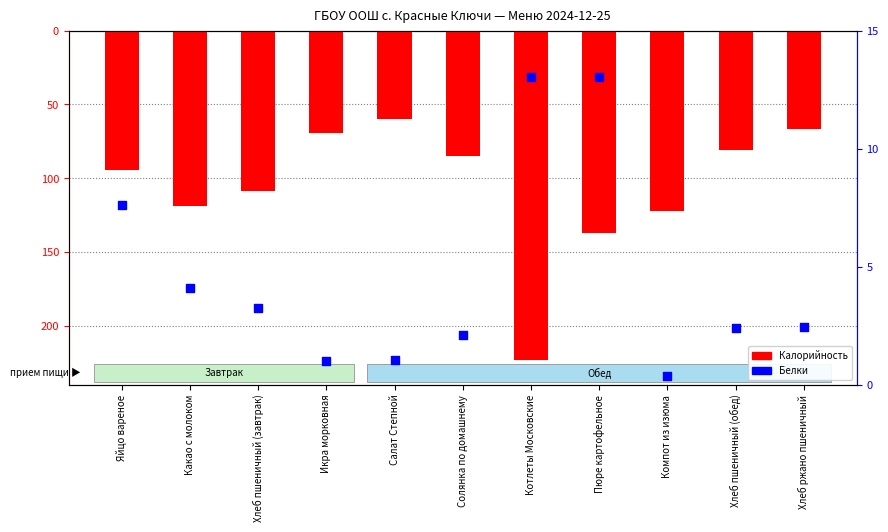

At which category is the sum across all series the highest?

Салат Степной